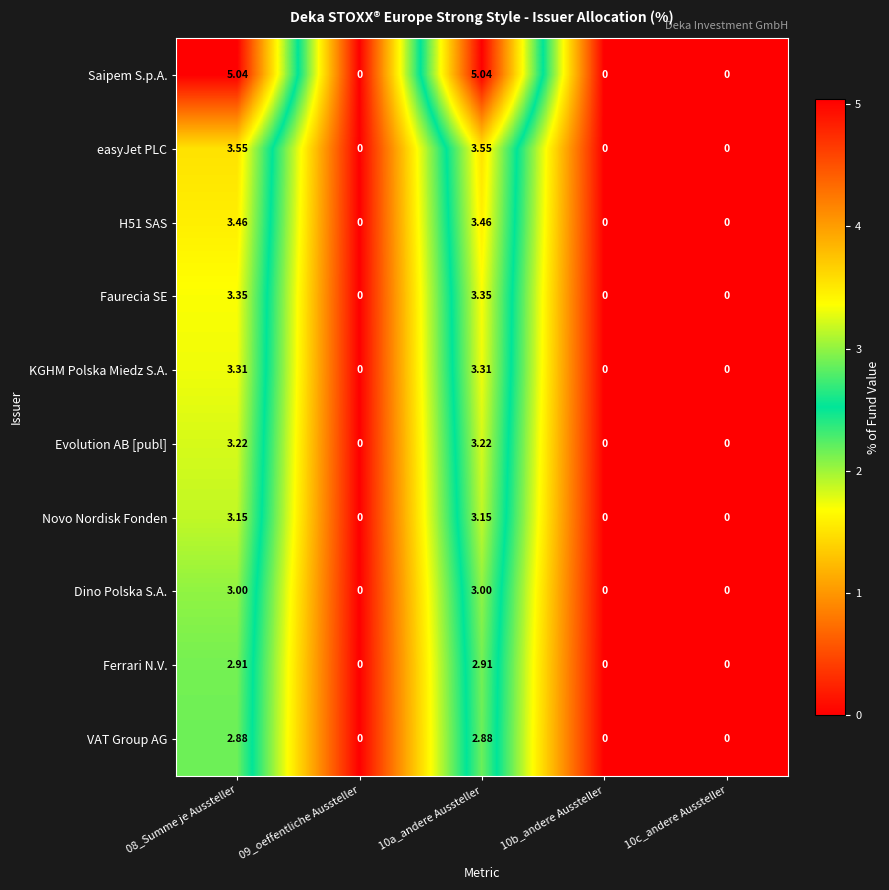

Which series has the widest spread of values?

Saipem S.p.A.